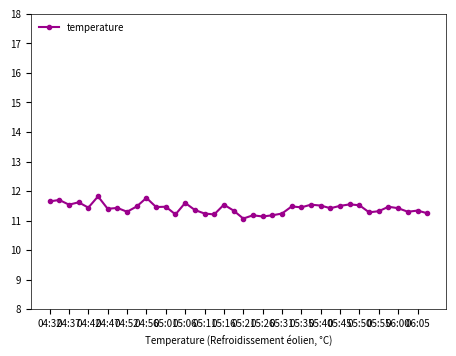

What is the greatest value displayed?

11.8